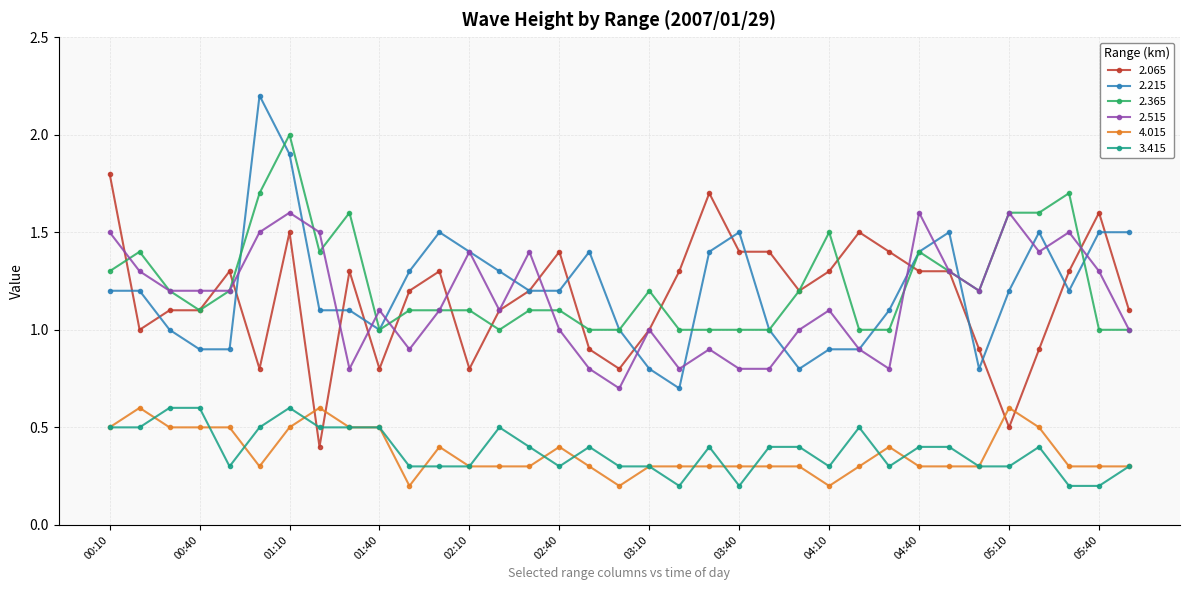

What is the difference between the second highest and second lowest values in the 2.065 series?

1.2